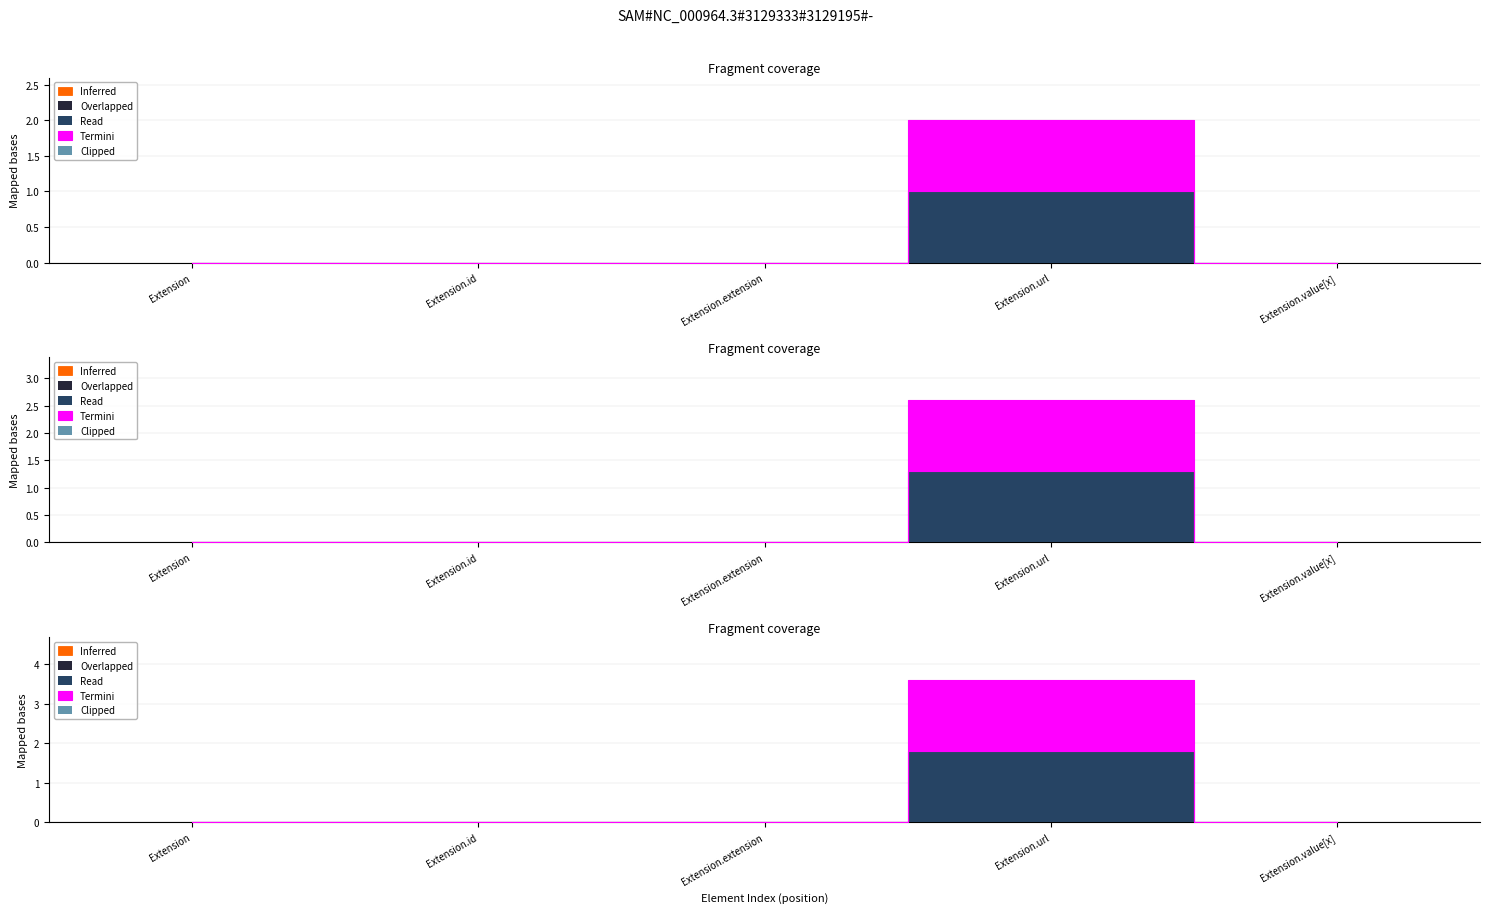

Reading right to left, extract all data points from this chart.

Inferred: Extension.value[x]=0	Extension.url=0	Extension.extension=0	Extension.id=0	Extension=0
Overlapped: Extension.value[x]=0	Extension.url=0	Extension.extension=0	Extension.id=0	Extension=0
Read: Extension.value[x]=0	Extension.url=1	Extension.extension=0	Extension.id=0	Extension=0
Termini: Extension.value[x]=0	Extension.url=1	Extension.extension=0	Extension.id=0	Extension=0
Clipped: Extension.value[x]=0	Extension.url=0	Extension.extension=0	Extension.id=0	Extension=0